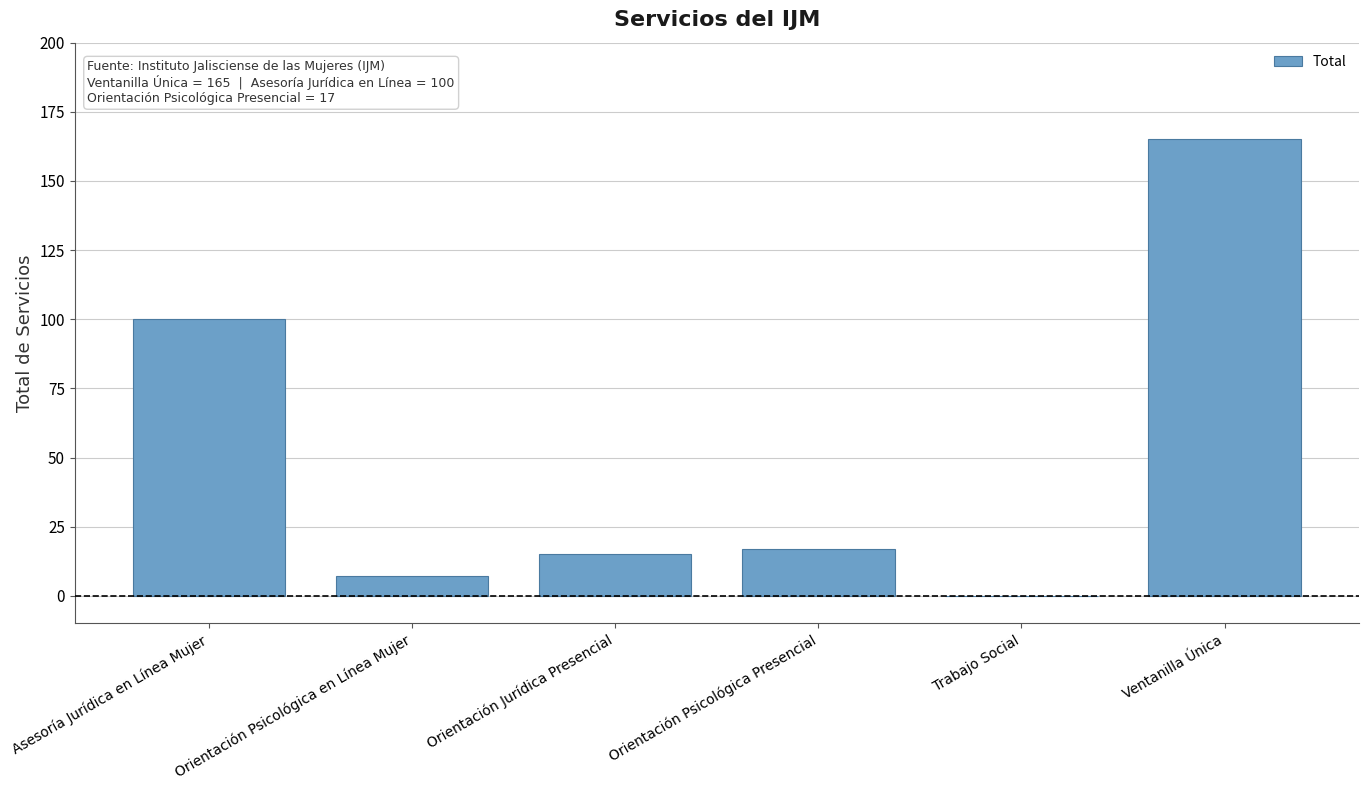

Reading left to right, list all the values displayed in this chart.

Asesoría Jurídica en Línea Mujer=100	Orientación Psicológica en Línea Mujer=7	Orientación Jurídica Presencial=15	Orientación Psicológica Presencial=17	Trabajo Social=0	Ventanilla Única=165